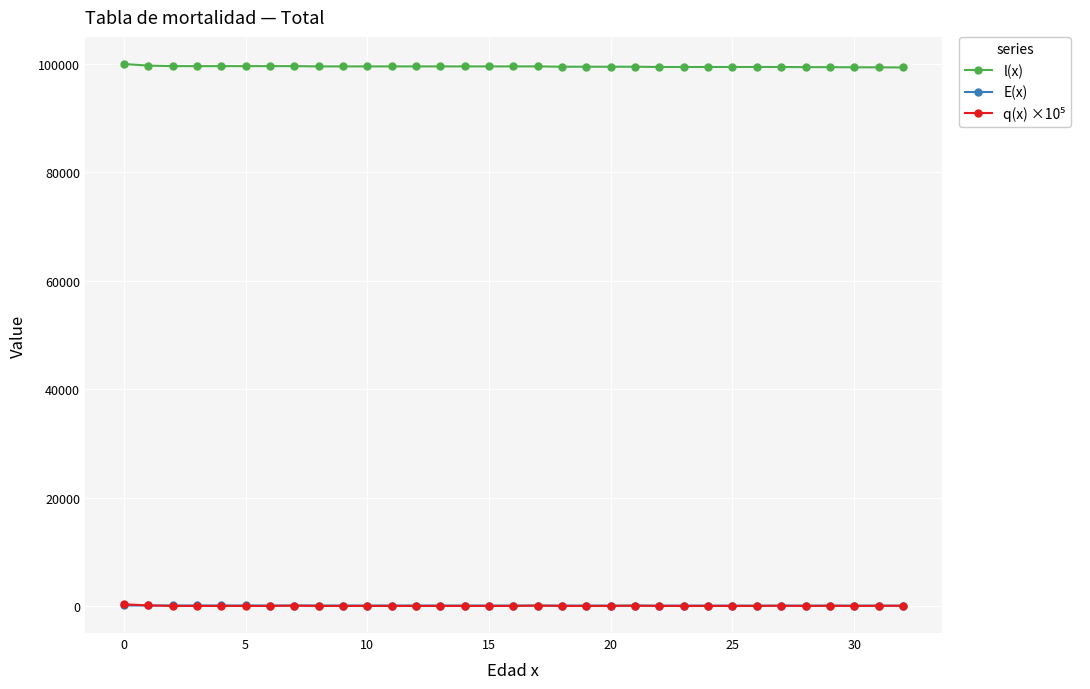

At how many categories does at least one series exceed 97830?

33